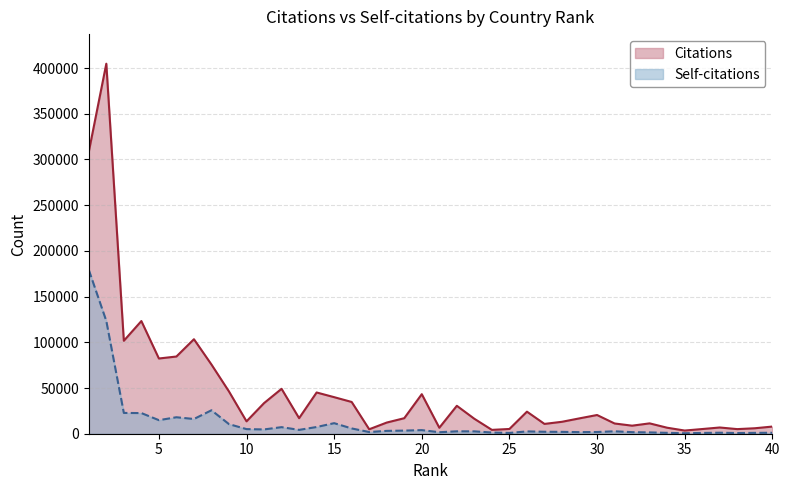

Between 22 and 23, which series saw the biggest shift?

Citations